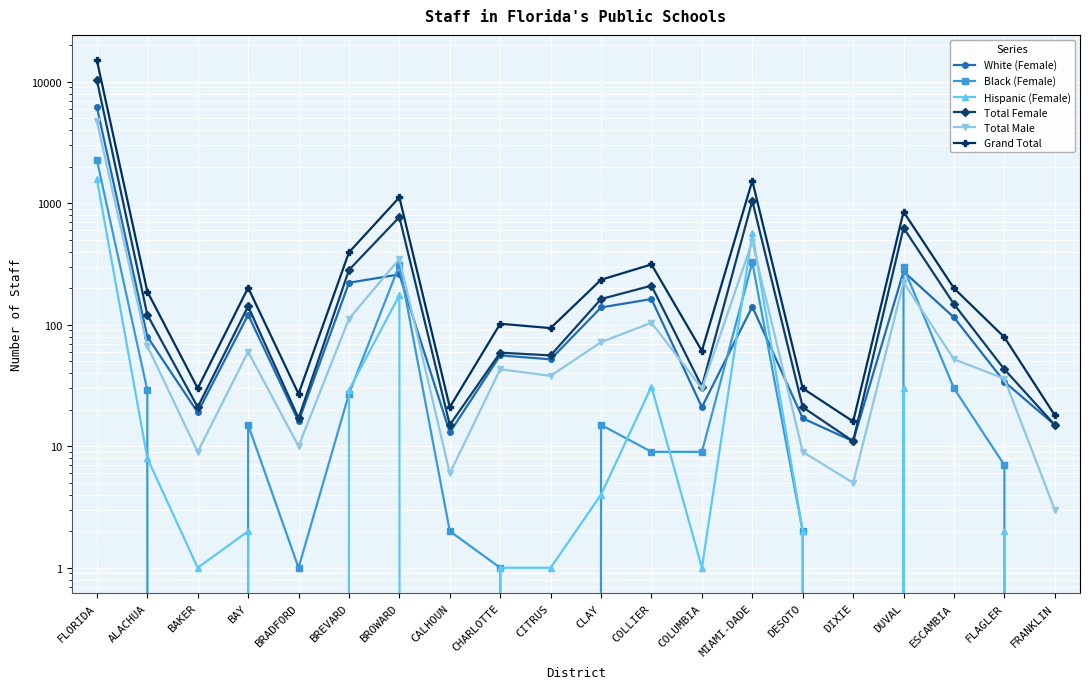

Between FRANKLIN and DUVAL, which is larger?

DUVAL